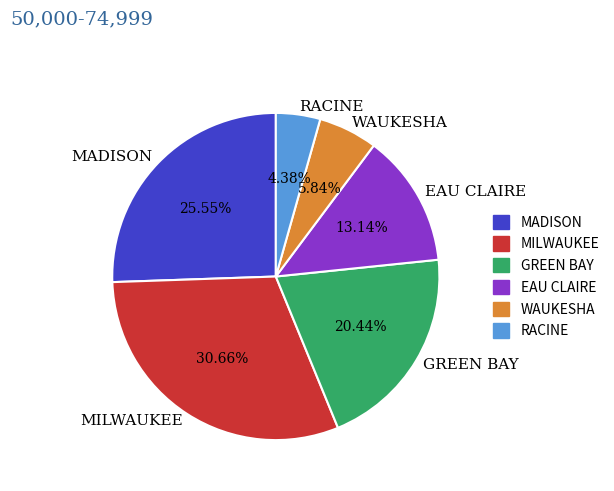

Which has a higher value, MILWAUKEE or GREEN BAY?

MILWAUKEE